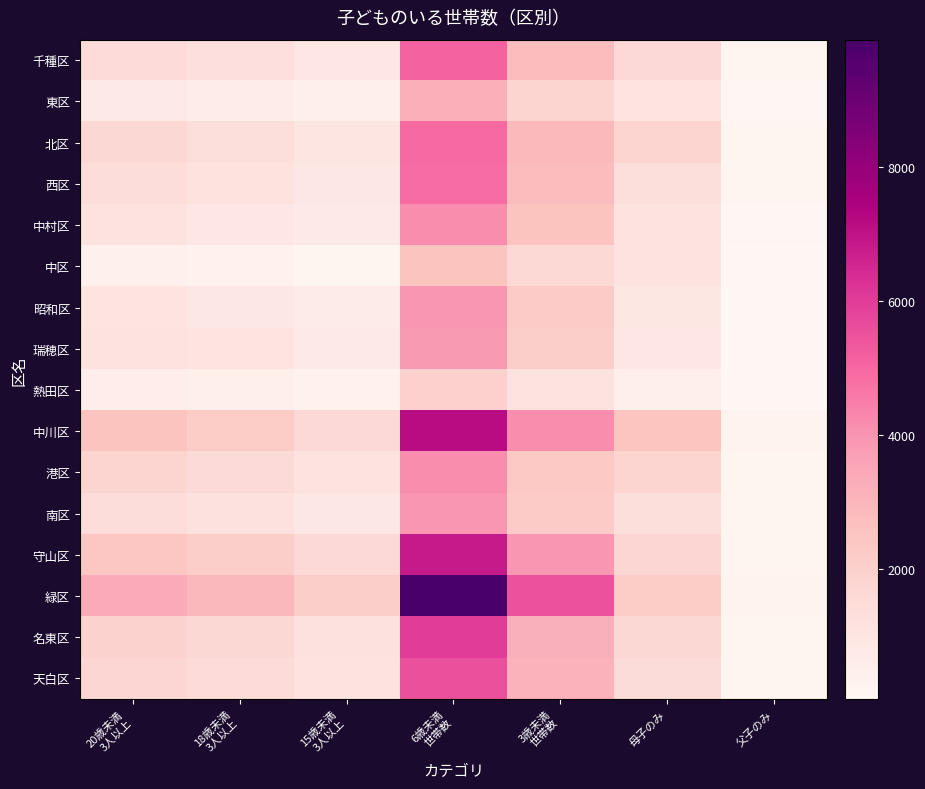

At 3歳未満 世帯数, list the series in order from smallest to largest.

熱田区, 中区, 東区, 瑞穂区, 昭和区, 南区, 港区, 中村区, 千種区, 西区, 北区, 天白区, 名東区, 守山区, 中川区, 緑区